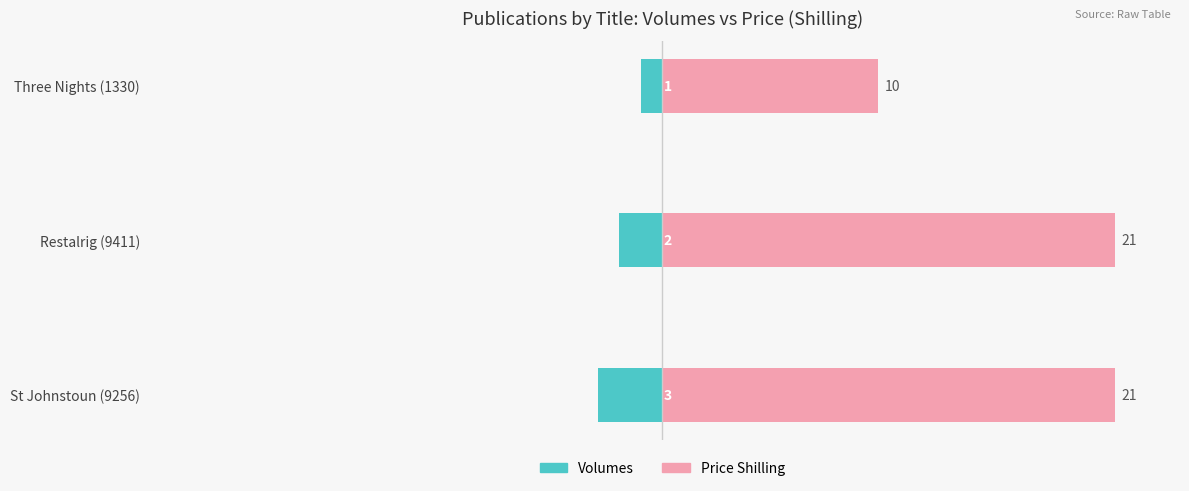

Count the number of categories in the chart.

3